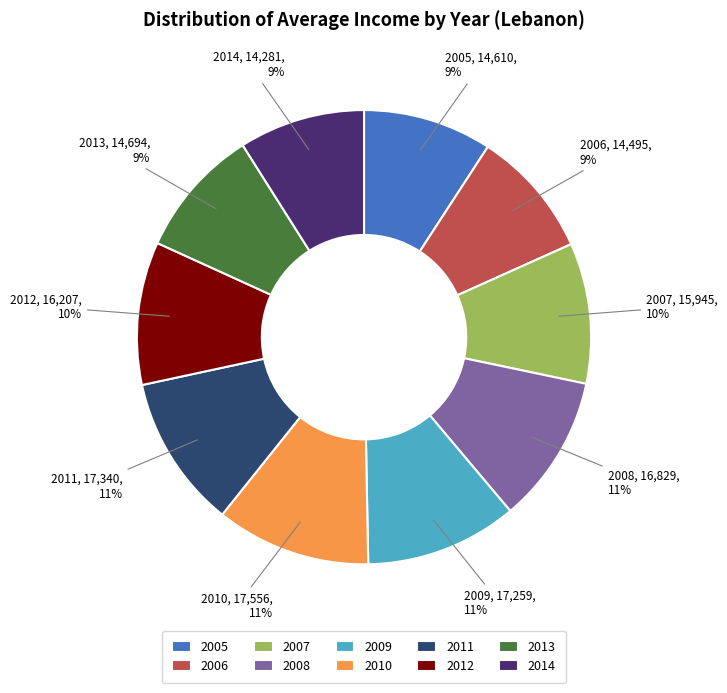

To the nearest percent, what percentage of the pie is 2012?

10%